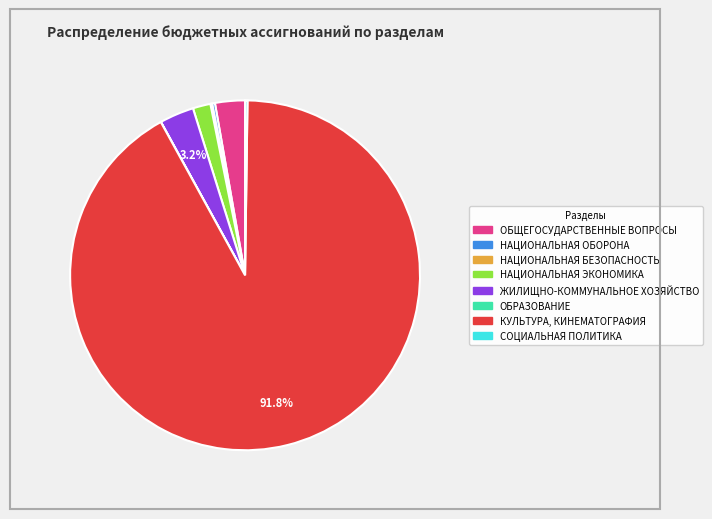

Is the sum of КУЛЬТУРА, КИНЕМАТОГРАФИЯ and ЖИЛИЩНО-КОММУНАЛЬНОЕ ХОЗЯЙСТВО greater than half?

Yes